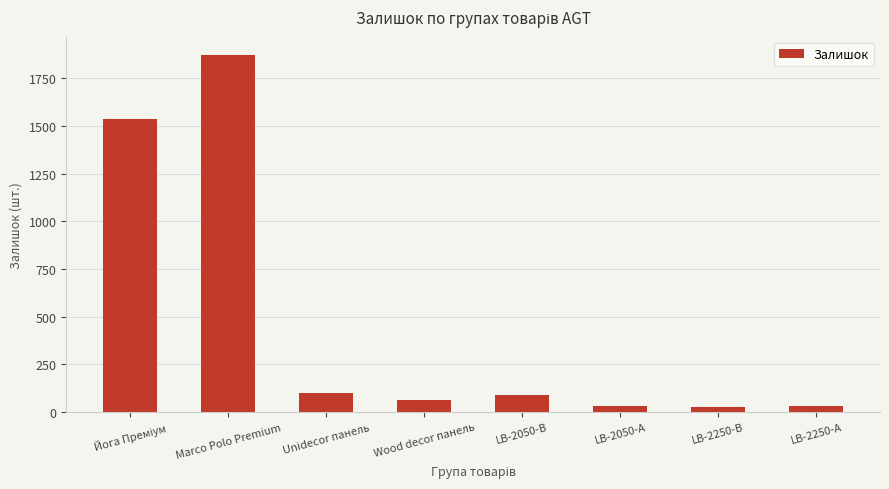

What is the ratio of the value at LB-2050-А to the value at Unidecor панель?

0.3